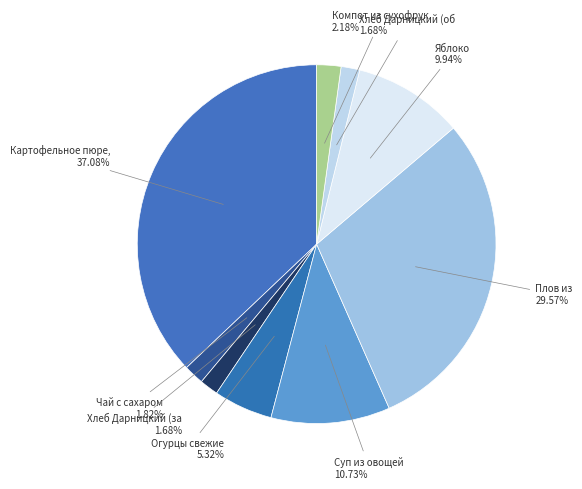

How many segments does this pie chart have?

9